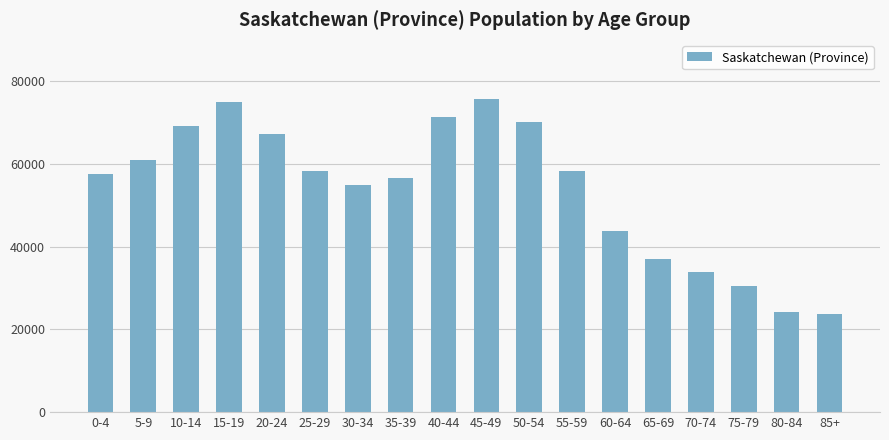

Does the chart contain stacked bars?

No